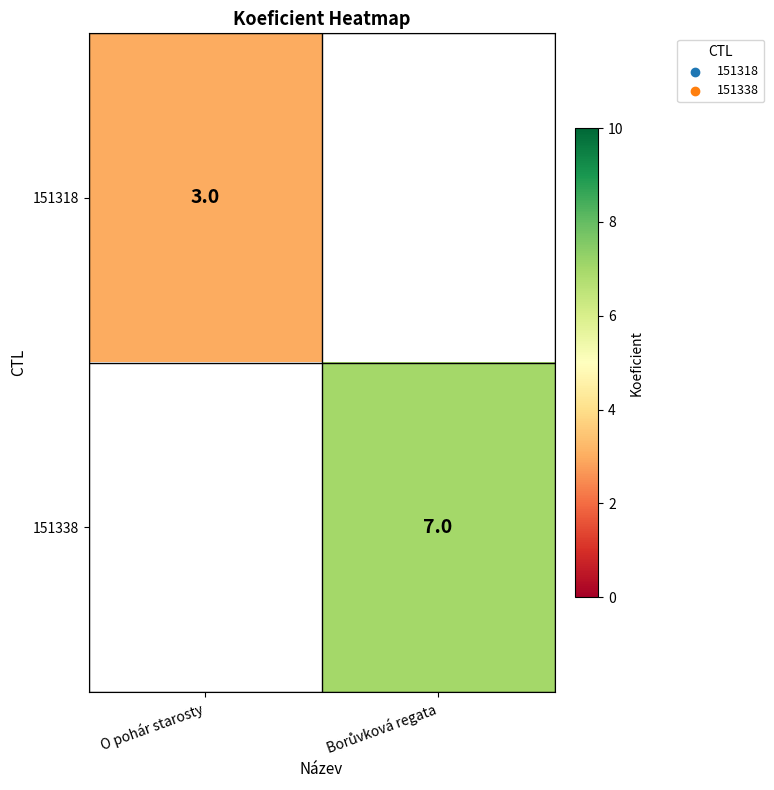

True or false: 151318 has a value of 1 at O pohár starosty.

False